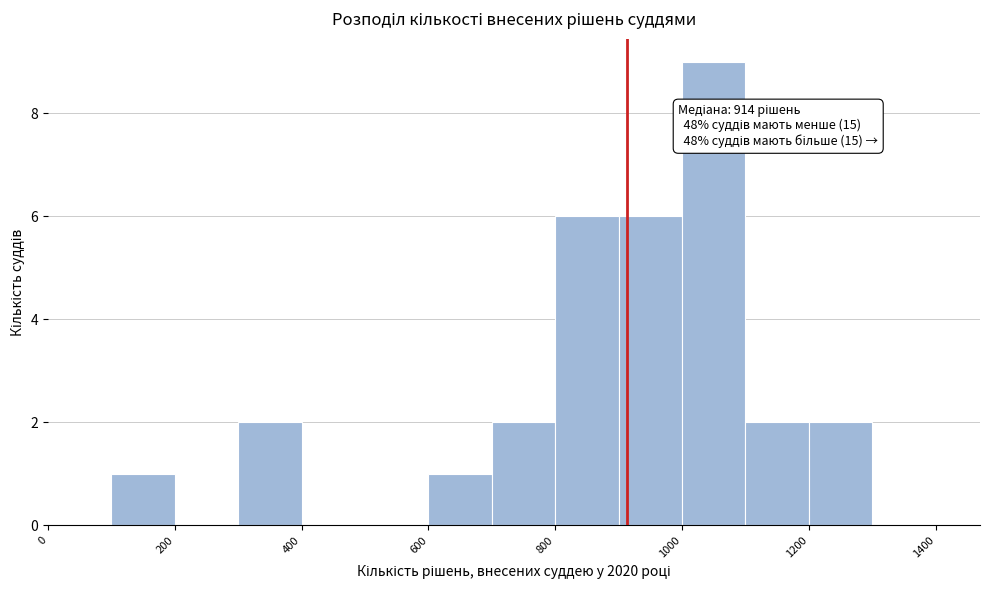

Over which range of the x-axis is the bar tallest?

1000 to 1100